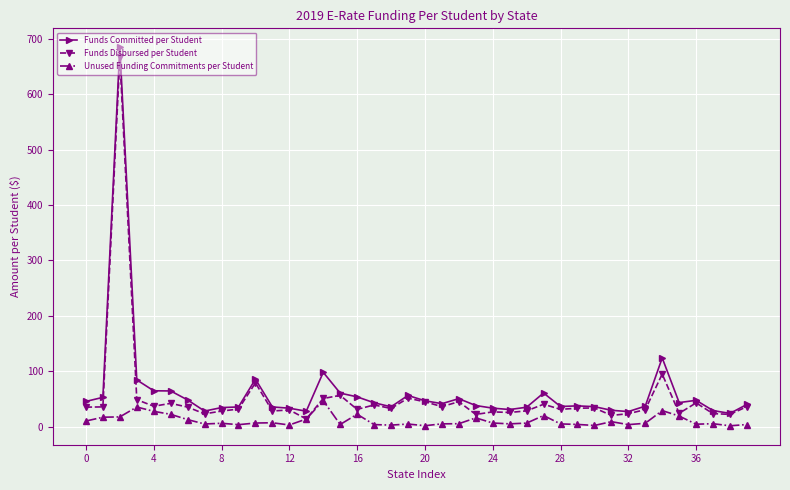

What is the maximum value for Funds Disbursed per Student?

666.8